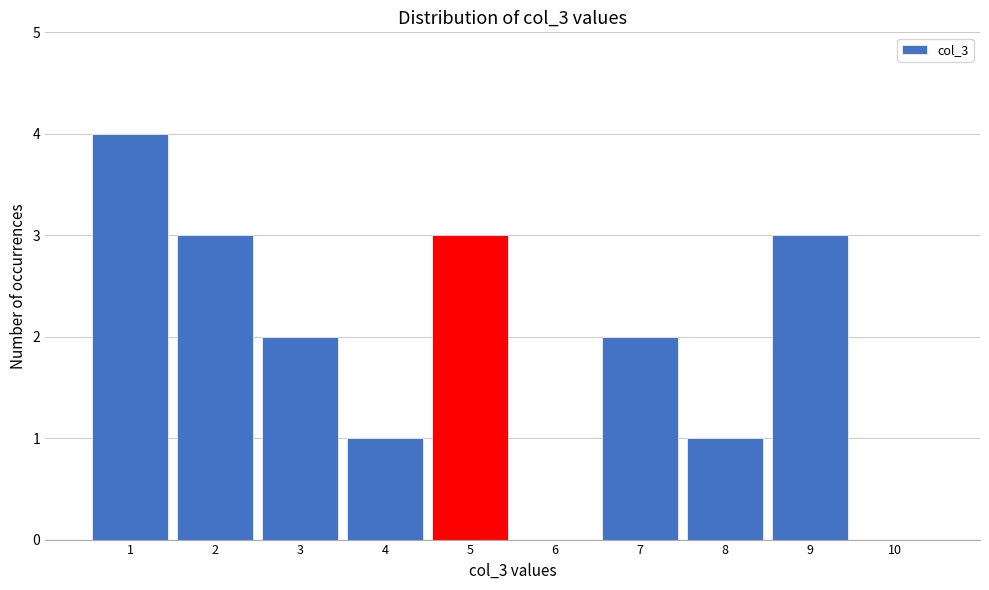

Reading left to right, transcribe this chart: for each bar, give the range it covers on the x-axis and its height. The values are not printed on the chart, so give them approximately, as read against the axis.

0.5 to 1.5: 4
1.5 to 2.5: 3
2.5 to 3.5: 2
3.5 to 4.5: 1
4.5 to 5.5: 3
5.5 to 6.5: 0
6.5 to 7.5: 2
7.5 to 8.5: 1
8.5 to 9.5: 3
9.5 to 10.5: 0